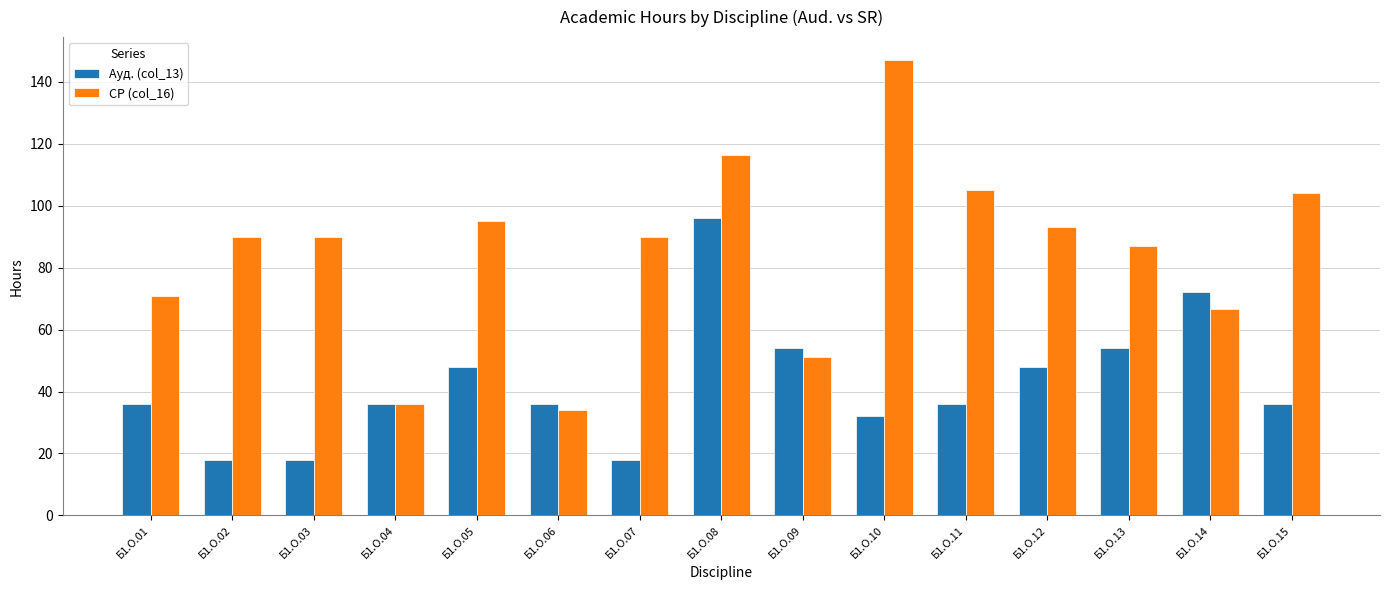

List the series in order of their overall mean, lowest first.

Ауд. (col_13), СР (col_16)